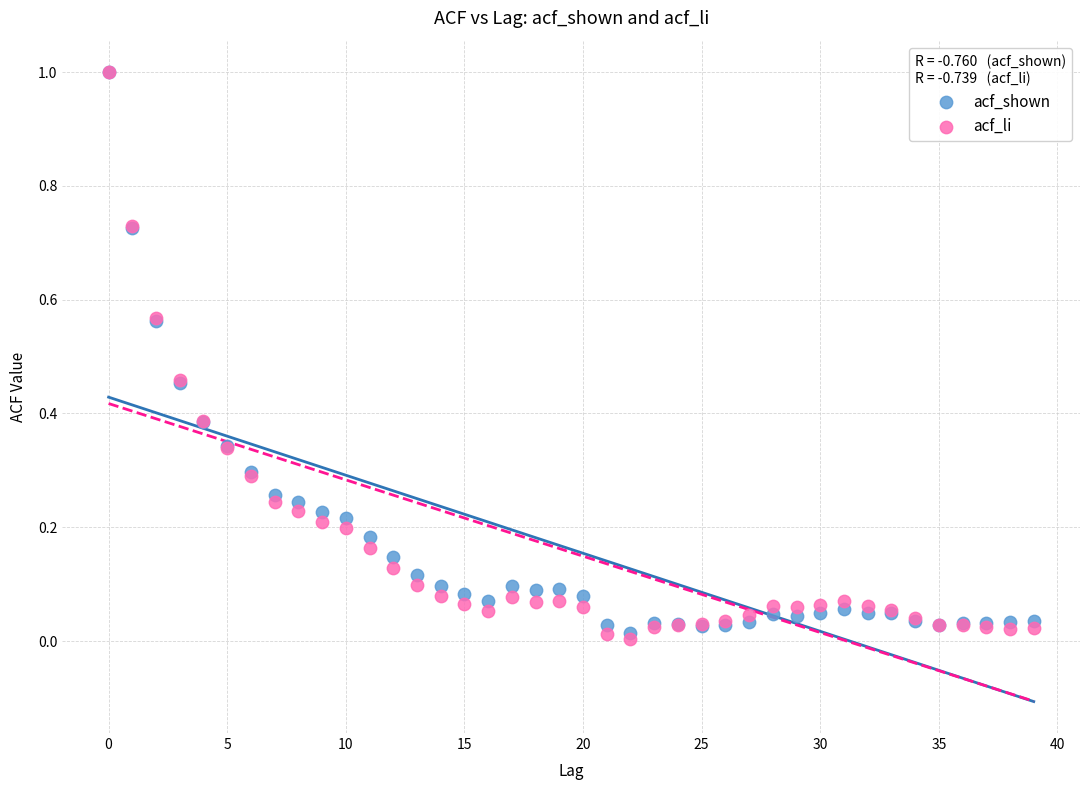

What are all the series names shown in the legend?

acf_shown, acf_li